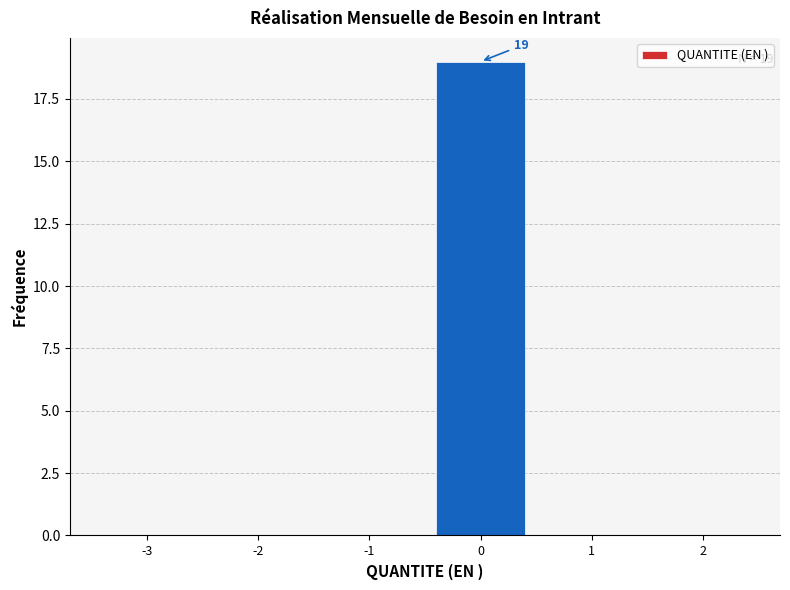

Reading left to right, extract all data points from this chart.

-3=0	-2=0	-1=0	0=19	1=0	2=0